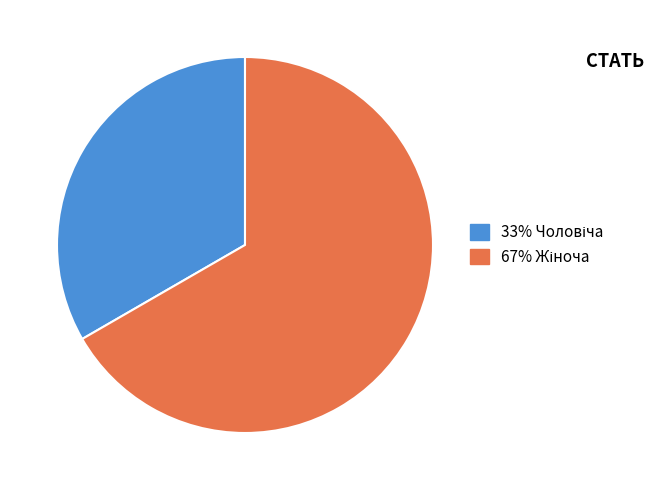

Count the number of slices in the pie.

2